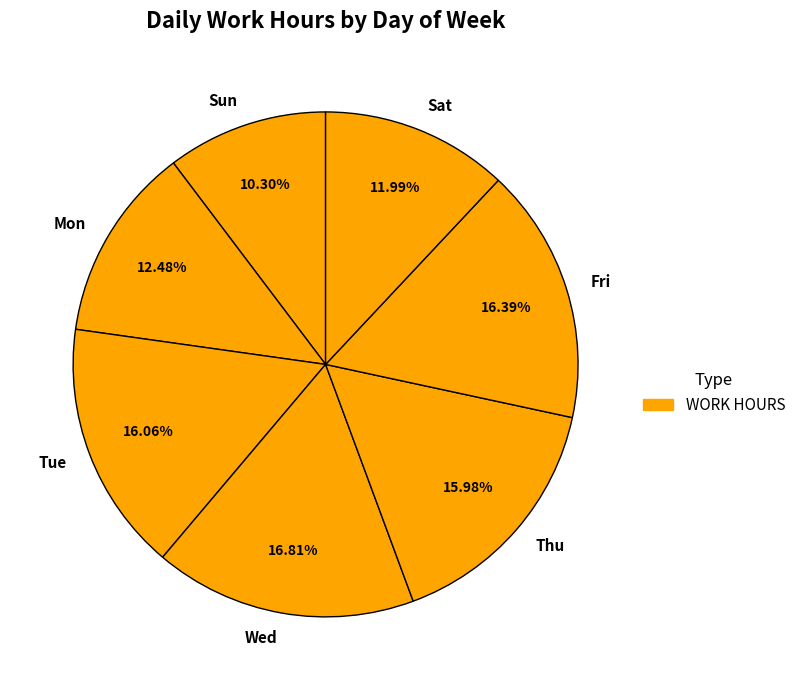

What is the ratio of the value at Fri to the value at Tue?

1.0